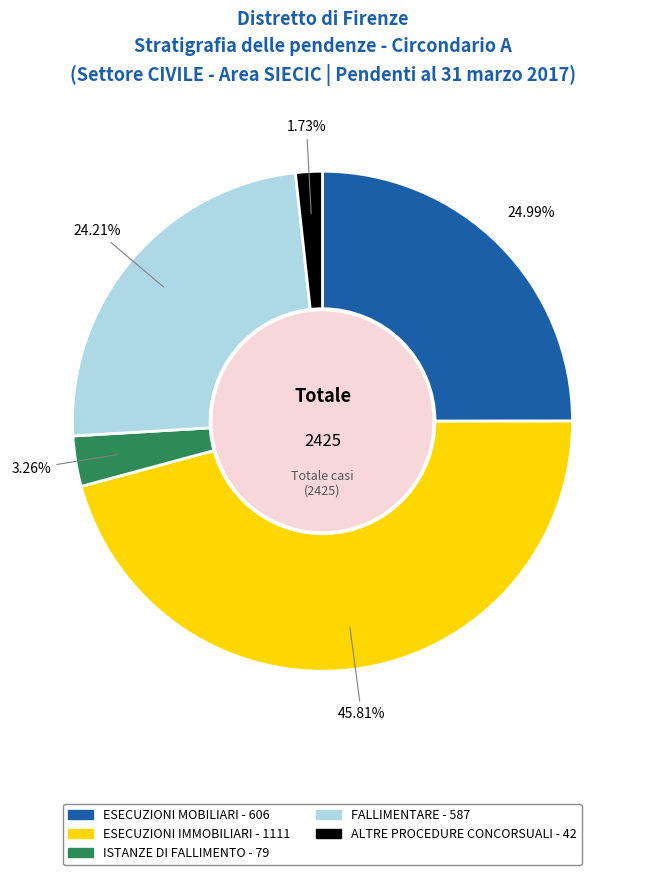

Does FALLIMENTARE account for over 50% of the chart?

No